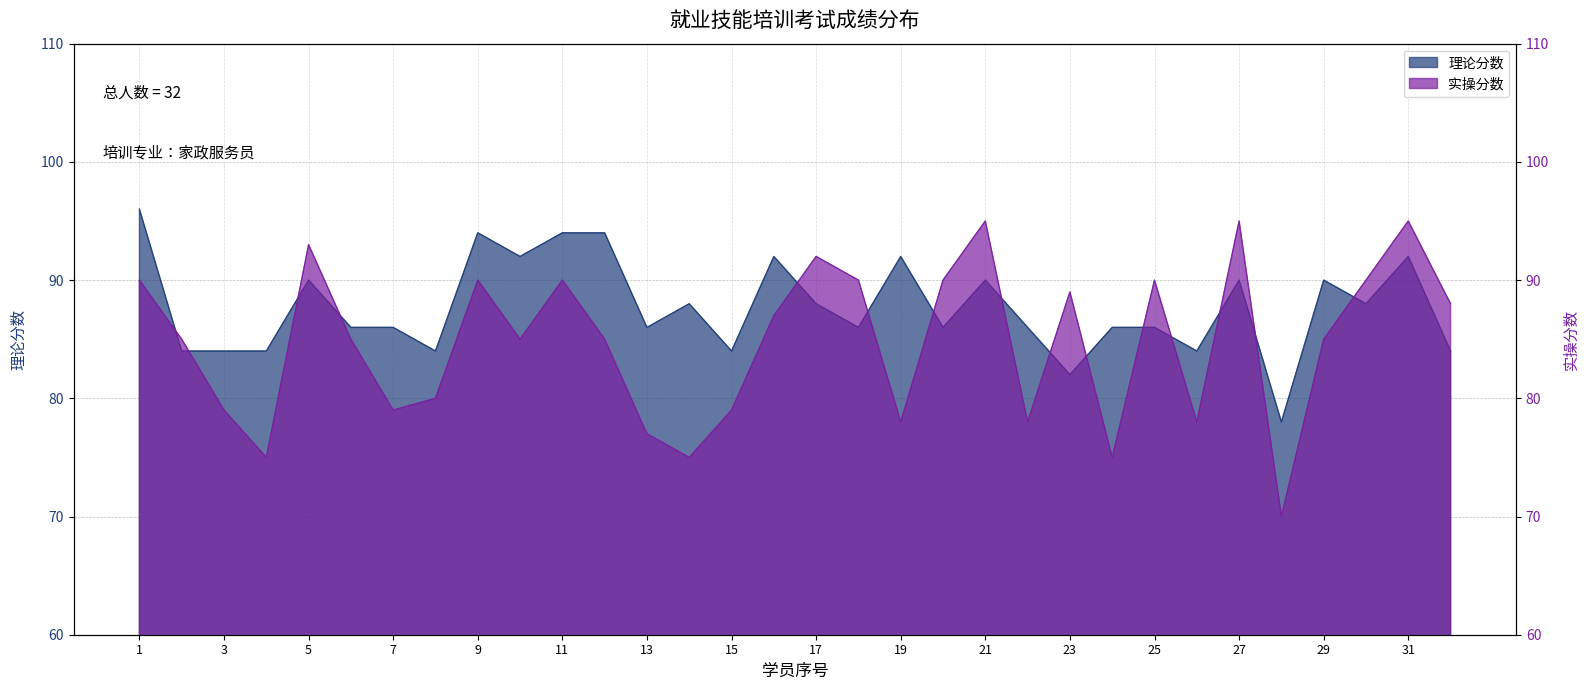

What is the value of the 理论分数 point at the 9th from the left?

94